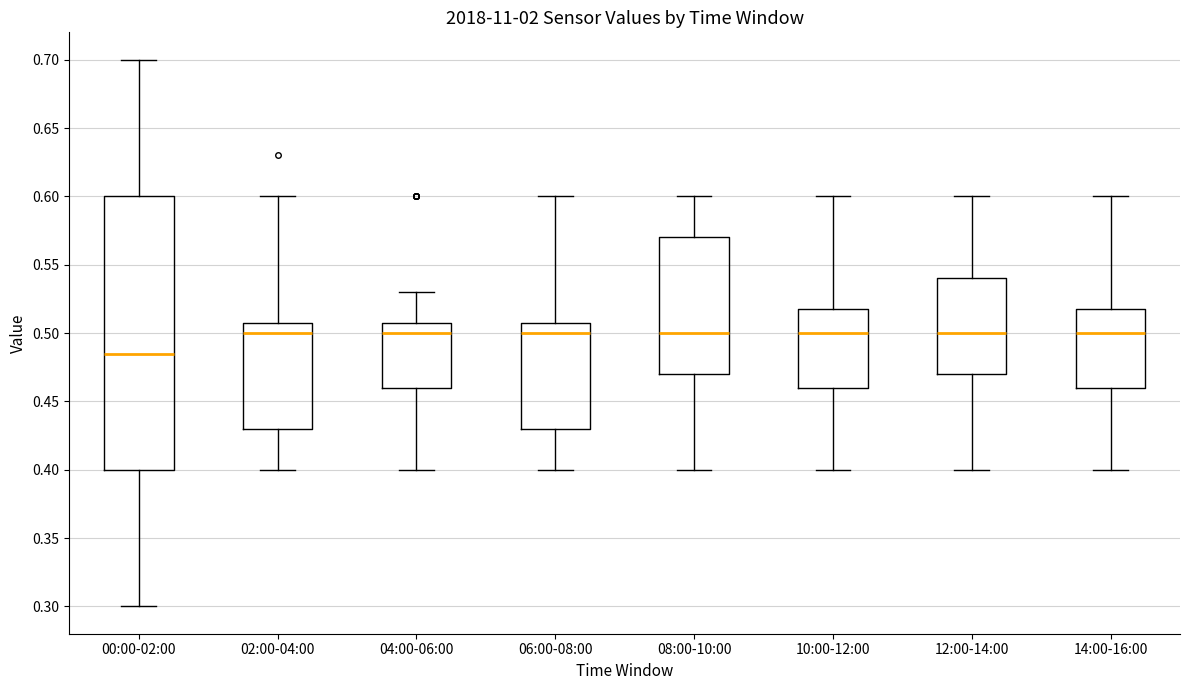

Reading left to right, read every box against the y-axis: the position of its median line, the range the box covers, and the ends of its whiskers. The values are not printed on the chart, so give them approximately, as read against the axis.

00:00-02:00: median 0.485, box 0.400 to 0.600, whiskers 0.300 to 0.700
02:00-04:00: median 0.500, box 0.430 to 0.510, whiskers 0.400 to 0.600
04:00-06:00: median 0.500, box 0.460 to 0.510, whiskers 0.400 to 0.530
06:00-08:00: median 0.500, box 0.430 to 0.510, whiskers 0.400 to 0.600
08:00-10:00: median 0.500, box 0.470 to 0.570, whiskers 0.400 to 0.600
10:00-12:00: median 0.500, box 0.460 to 0.520, whiskers 0.400 to 0.600
12:00-14:00: median 0.500, box 0.470 to 0.540, whiskers 0.400 to 0.600
14:00-16:00: median 0.500, box 0.460 to 0.520, whiskers 0.400 to 0.600